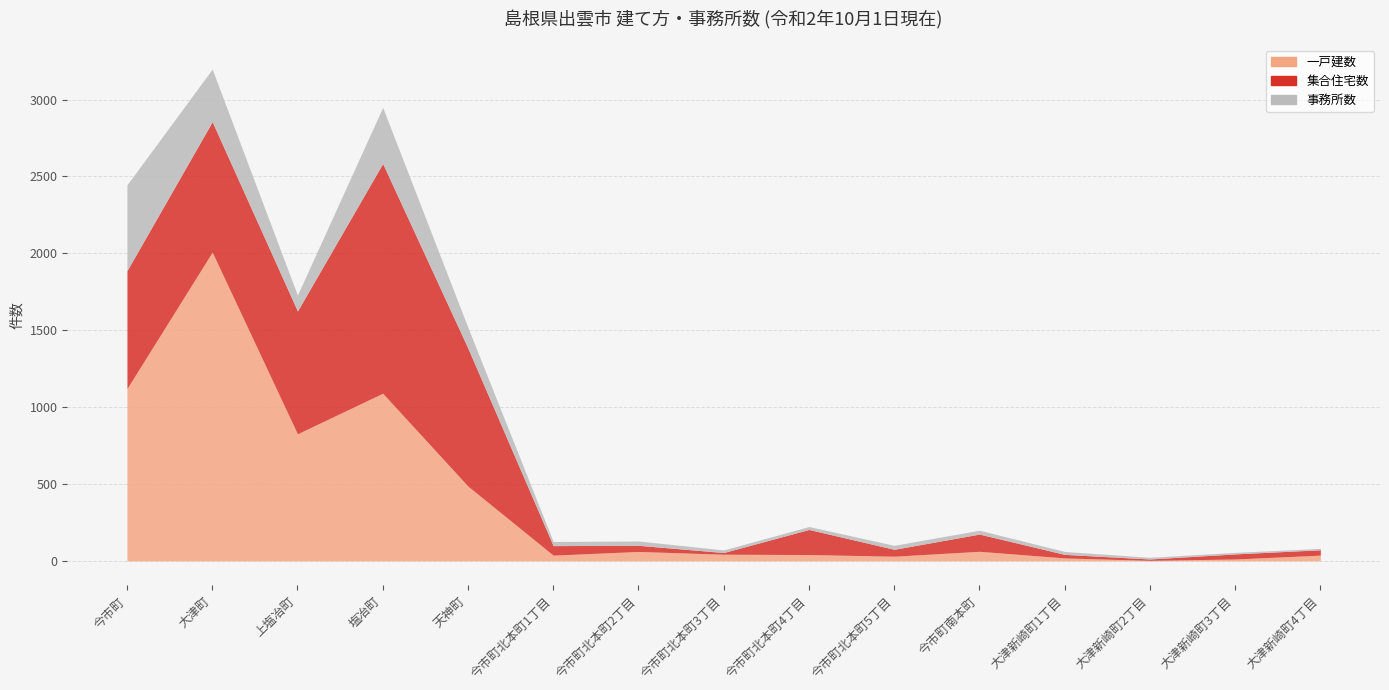

How many distinct data groups are displayed?

3